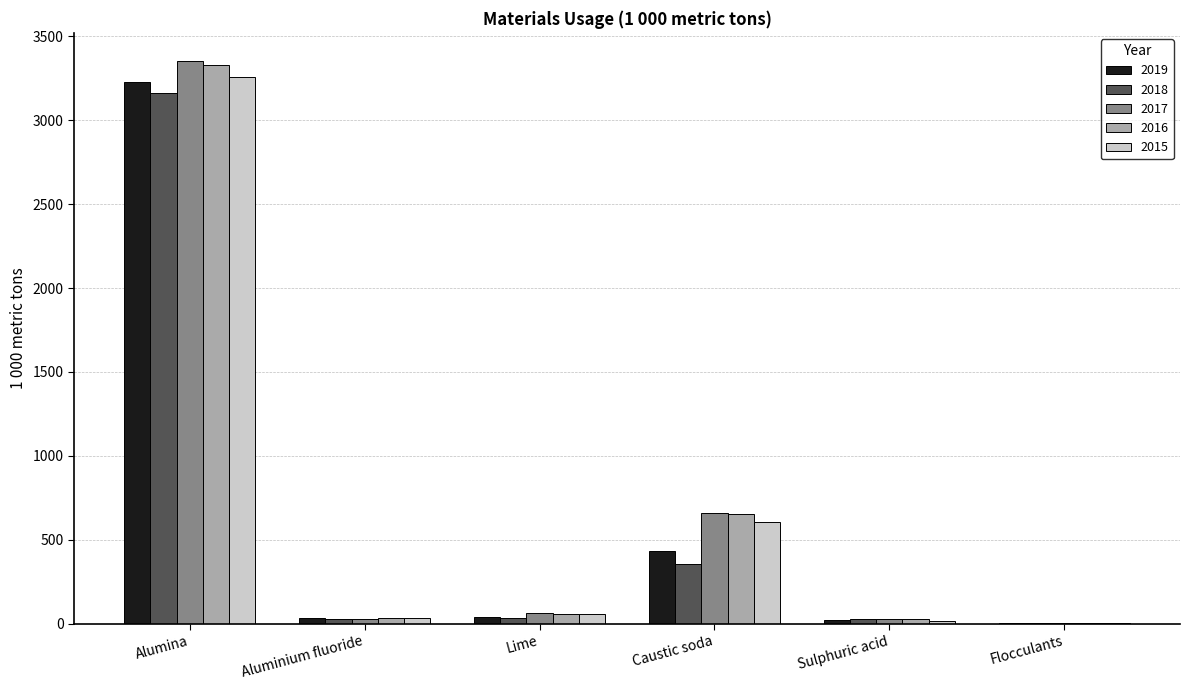

What is the maximum value for 2017?

3352.8